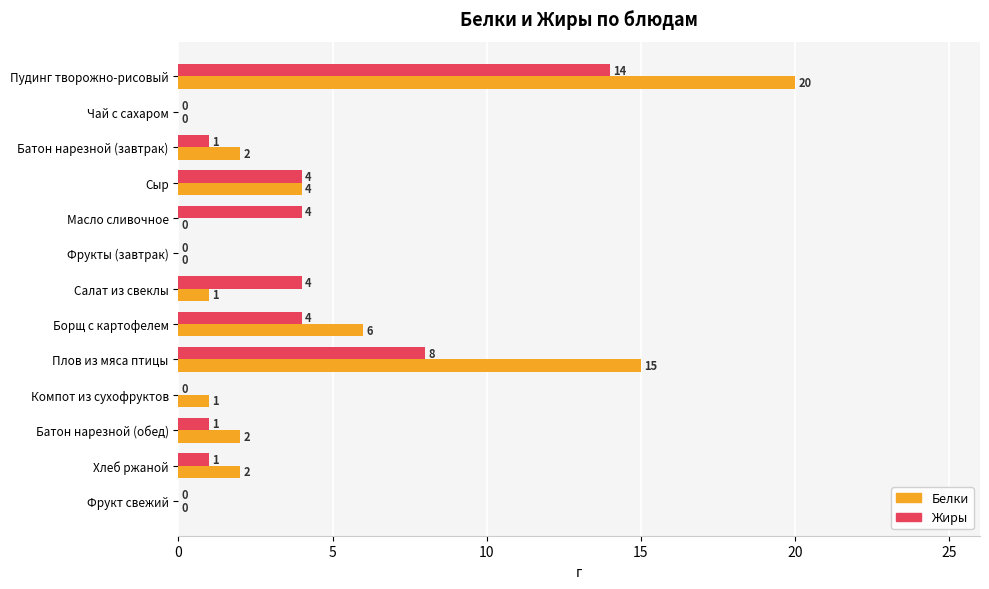

The Белки series shows 2 at Хлеб ржаной. True or false?

True